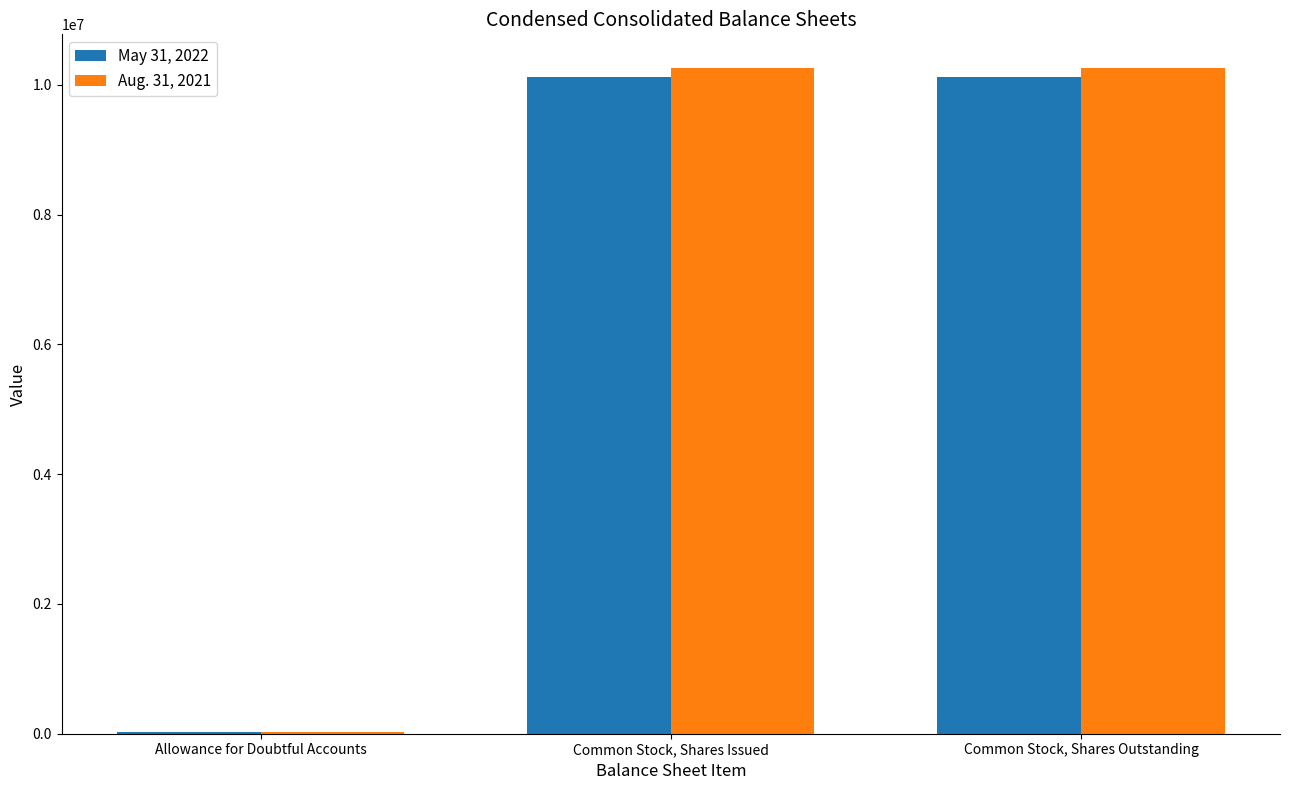

The Aug. 31, 2021 series shows 10265361 at Common Stock, Shares Outstanding. True or false?

True